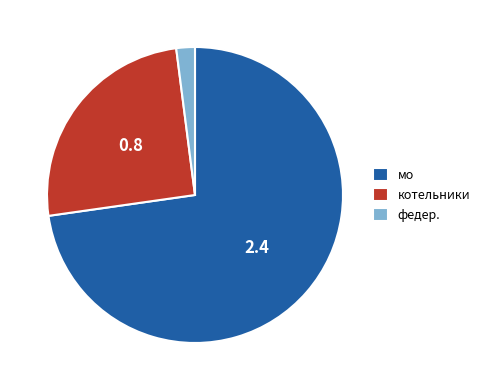

Is there any slice that represents more than half of the pie?

Yes